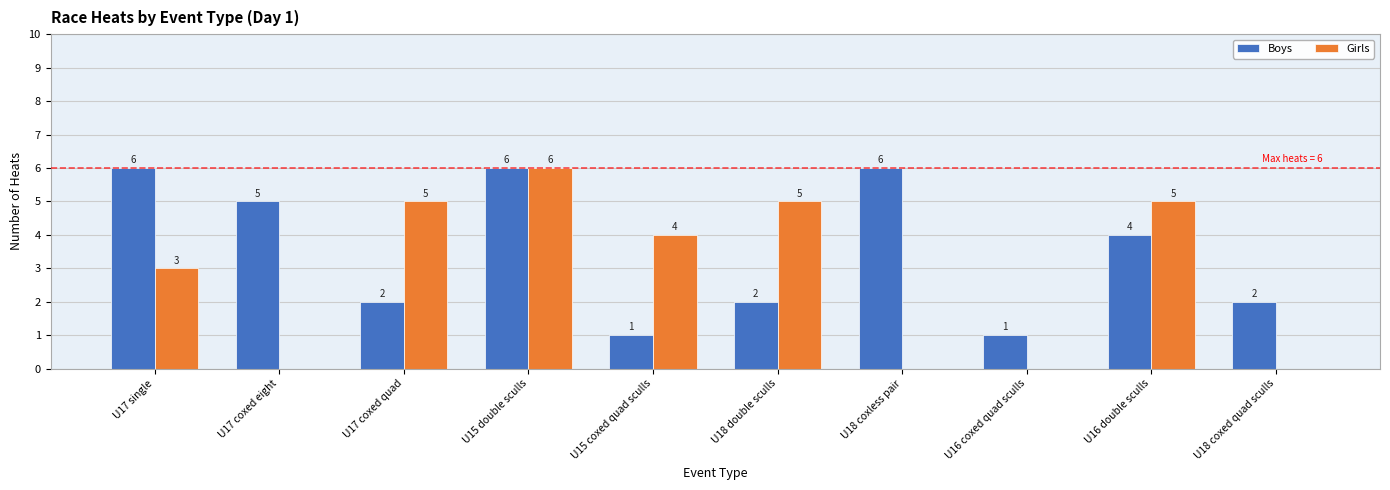

How many positive values does the Girls series have?

6